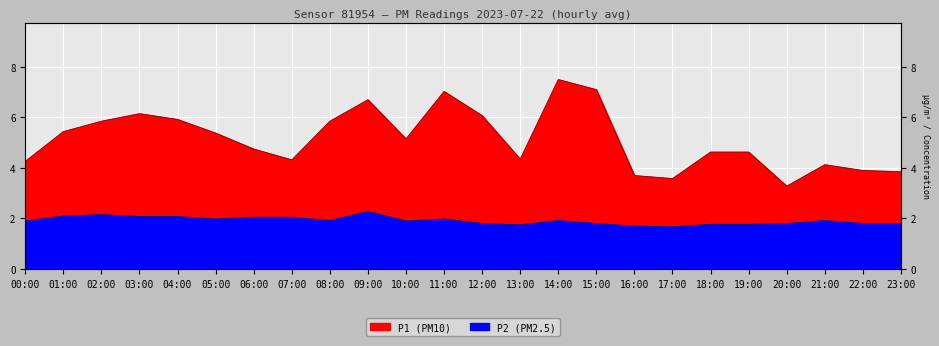

List the series in order of their overall mean, highest first.

P1, P2